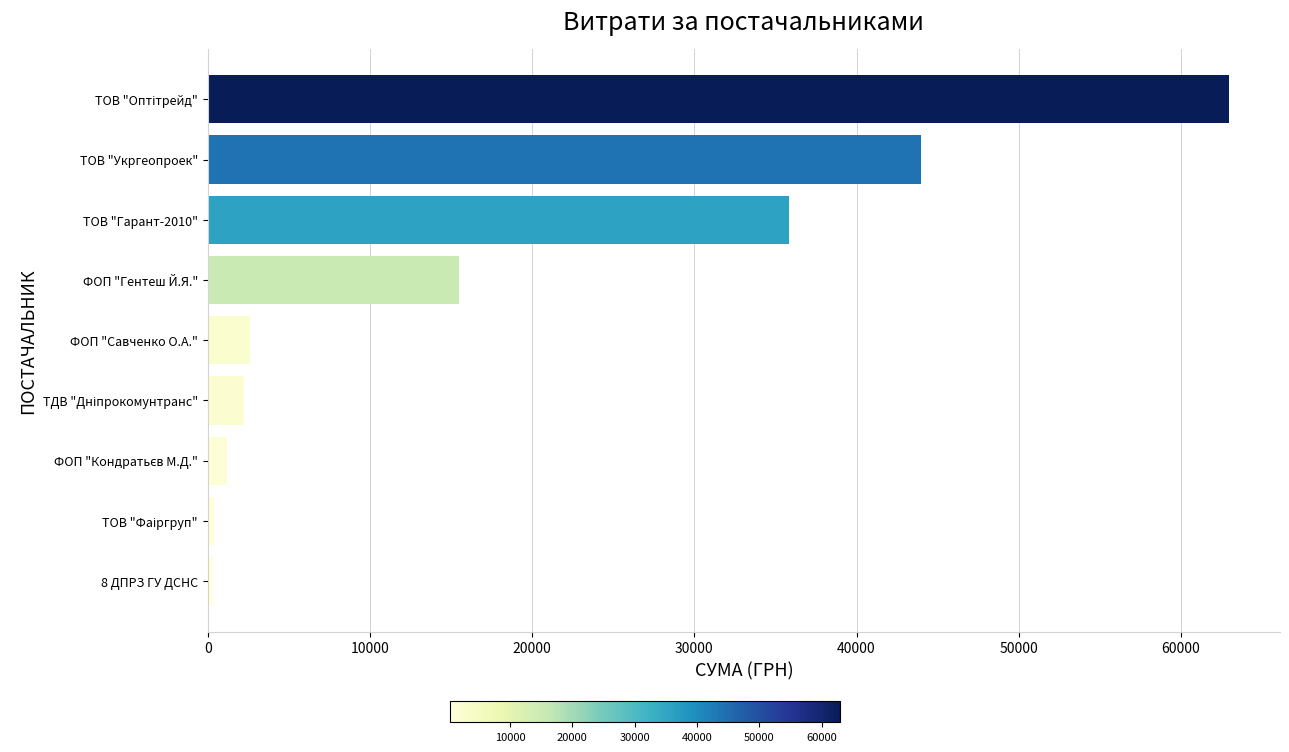

What is the sum of all values?

164986.4